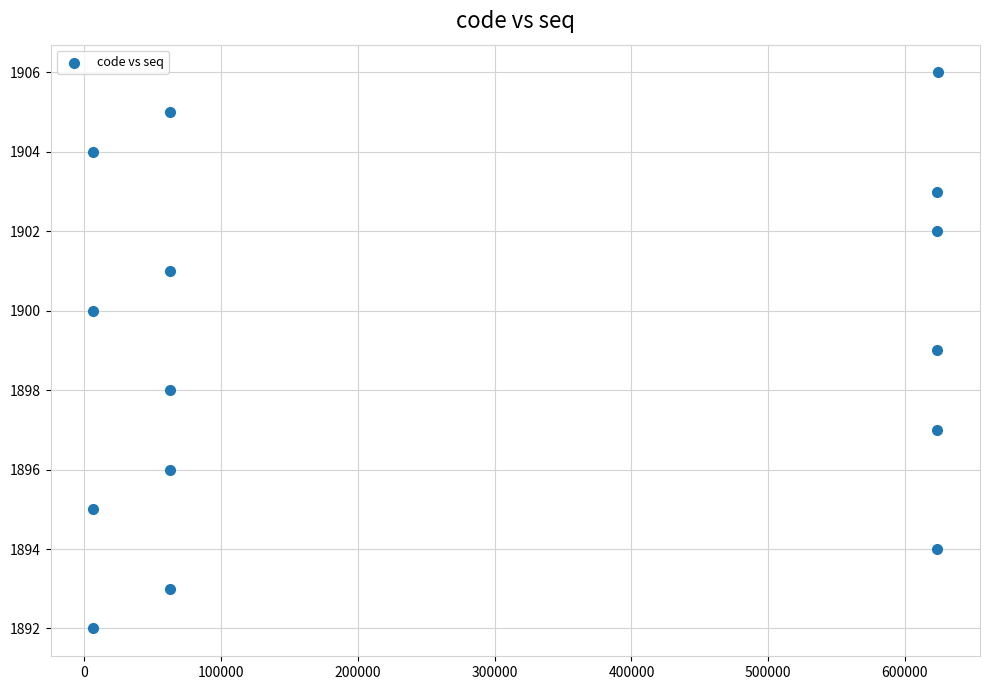

What is the range of Y values (max minus min)?

14